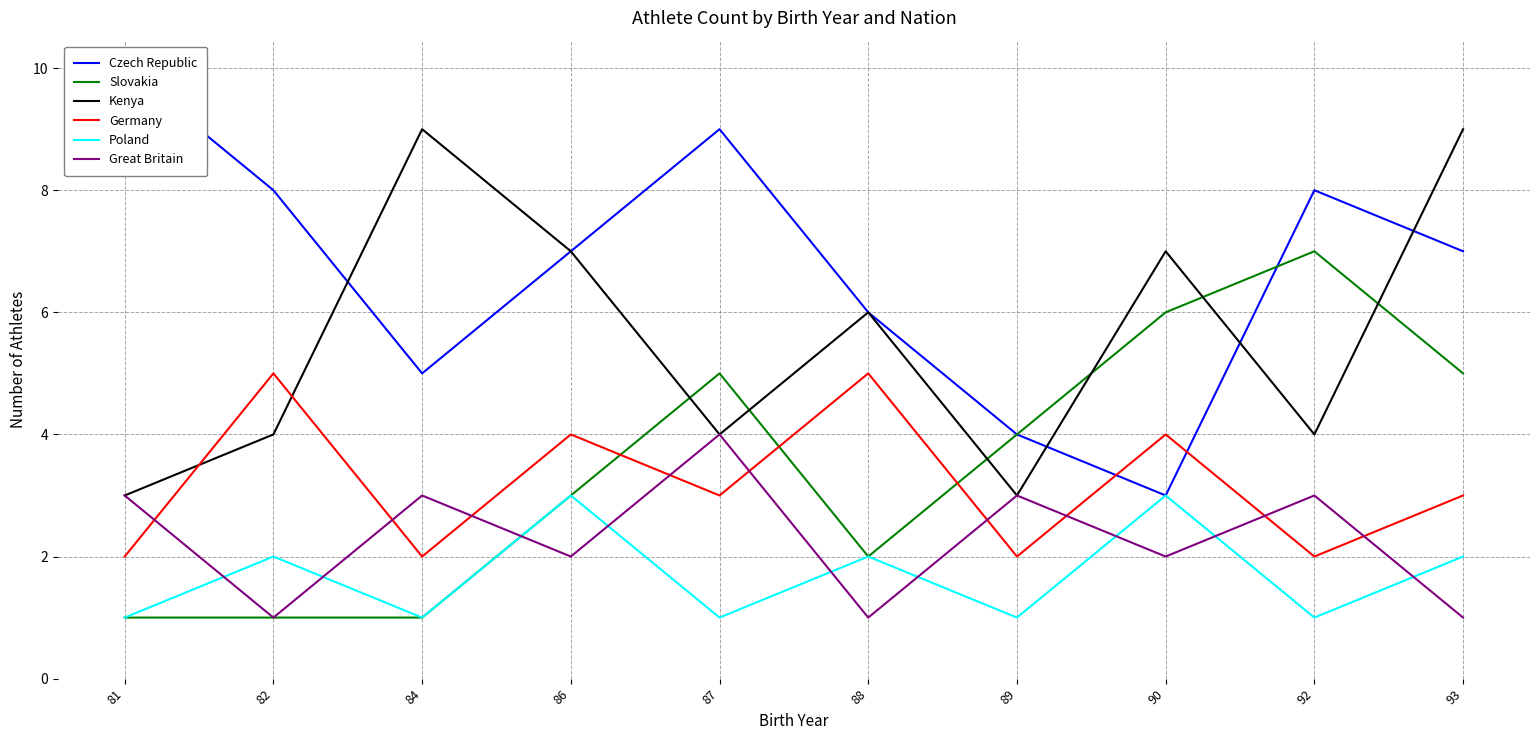

Where is Slovakia nearest to the value 4?

89